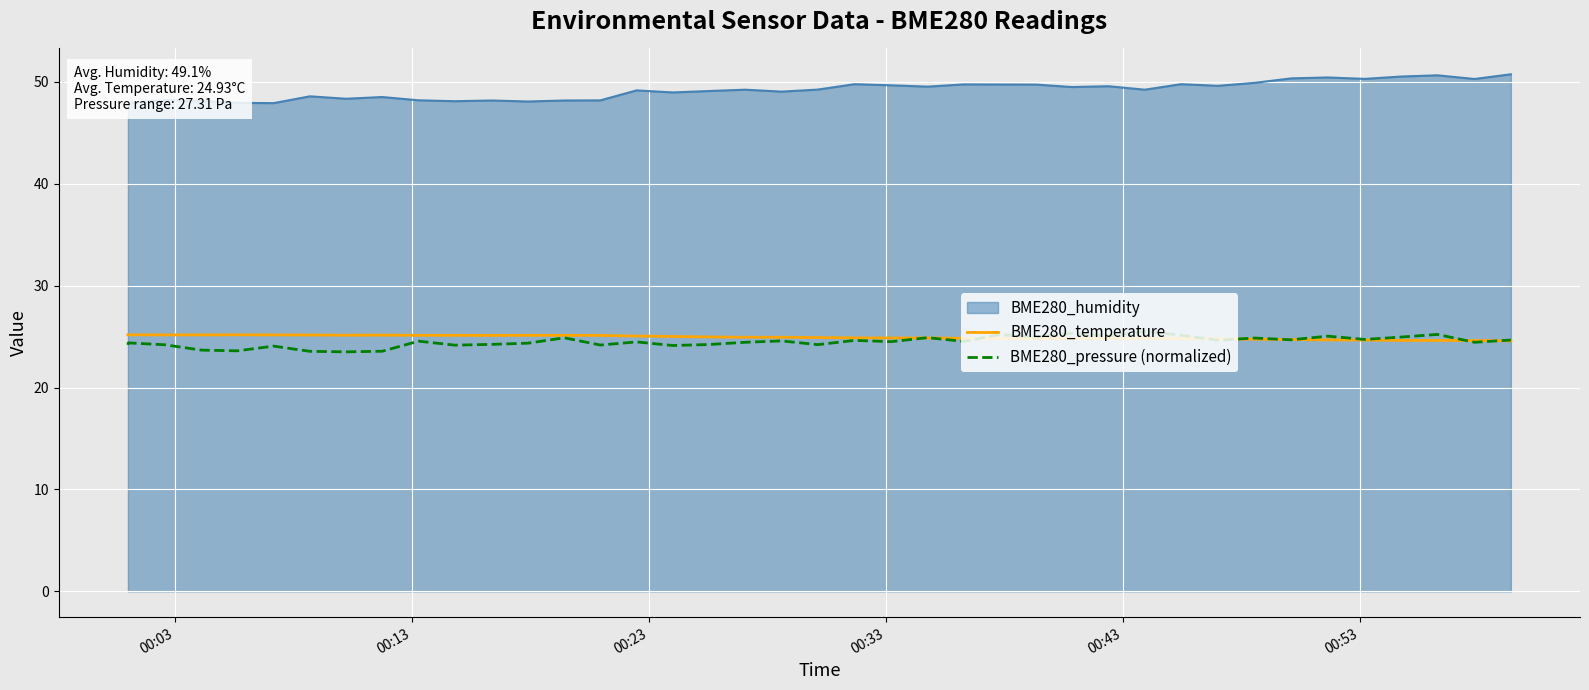

What is the smallest value displayed?

23.5